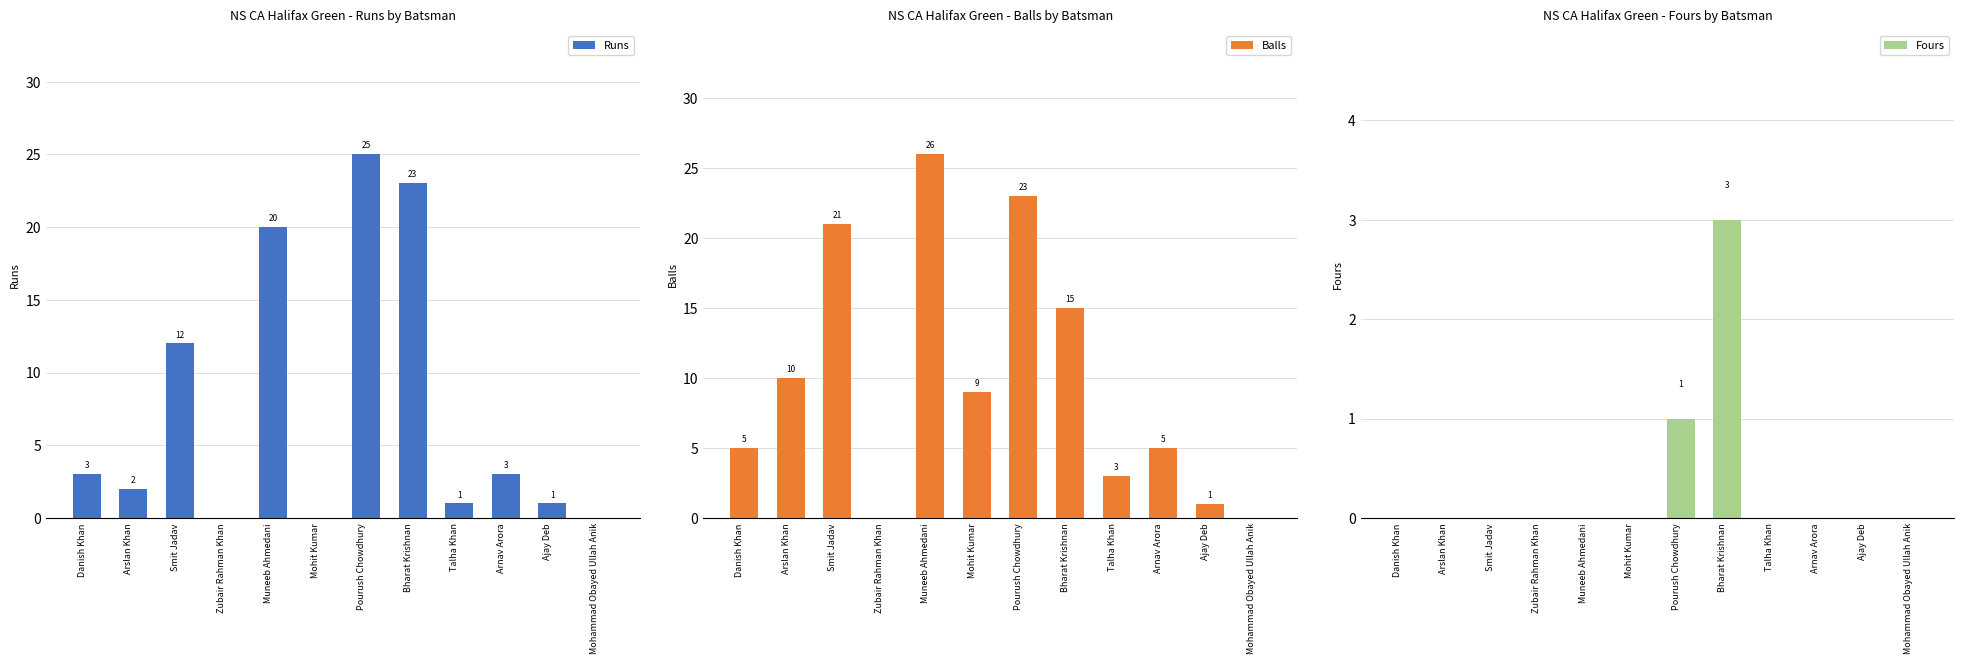

Which category has the highest value across all series?

Muneeb Ahmedani